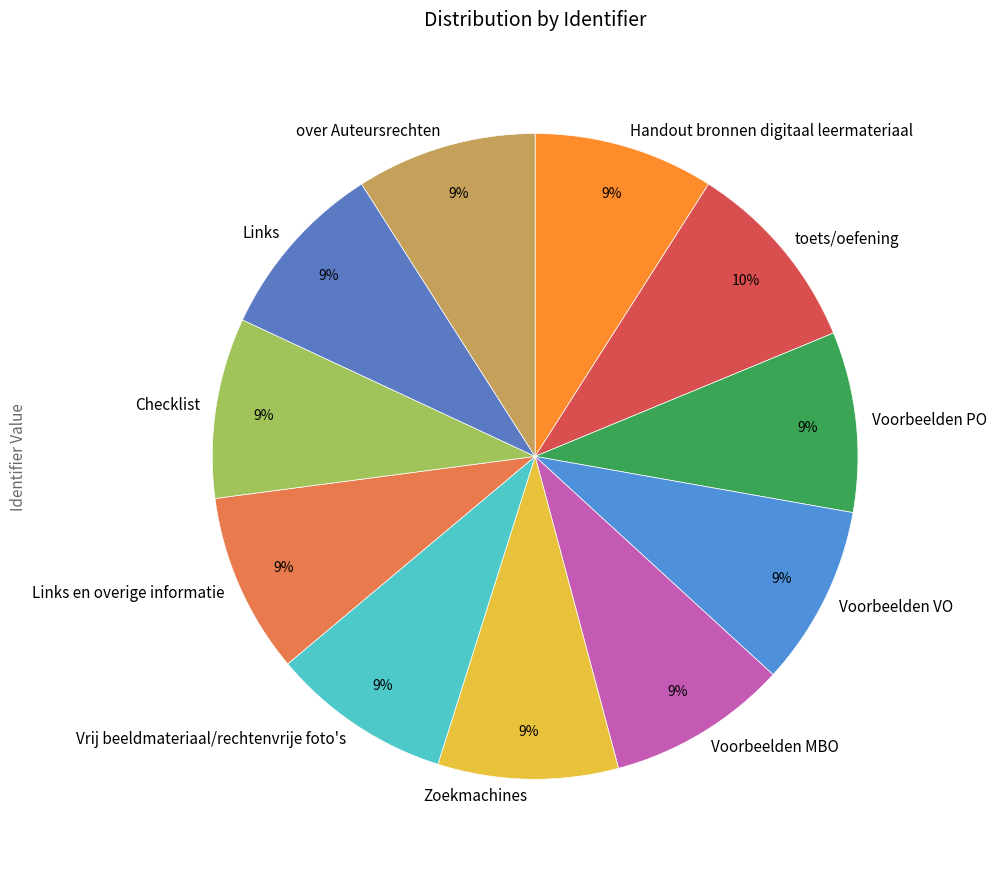

Which category has the biggest portion of the pie?

toets/oefening